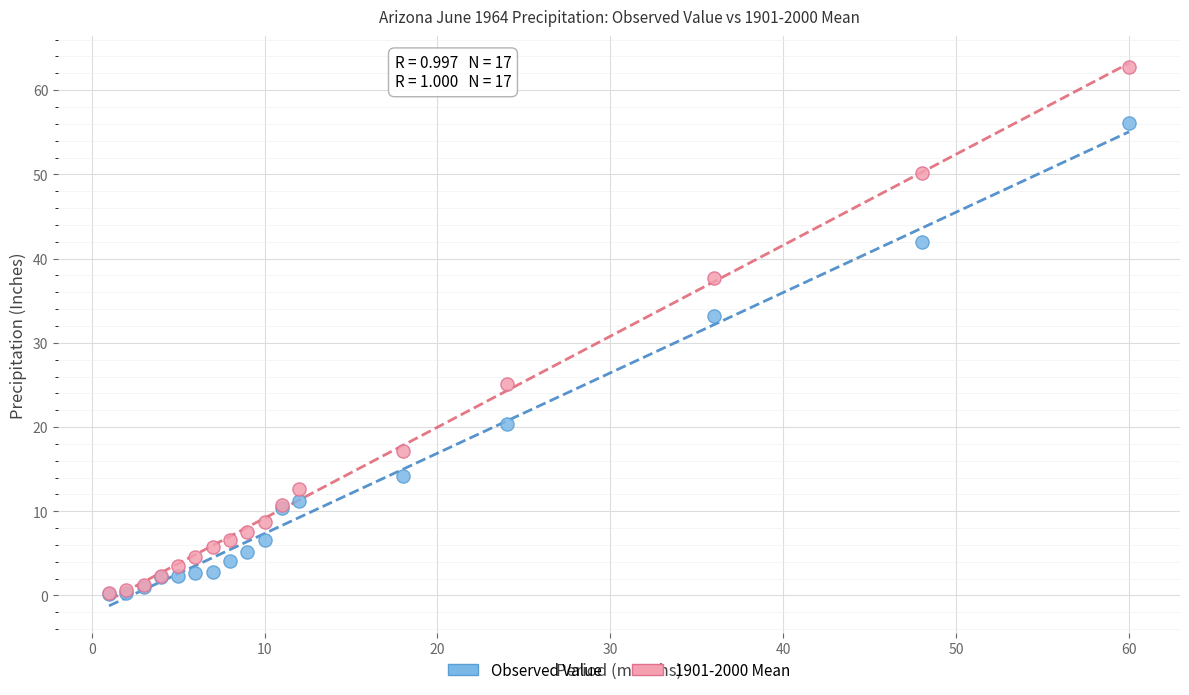

In the Observed Value series, what Y value is closest to 28?

33.1